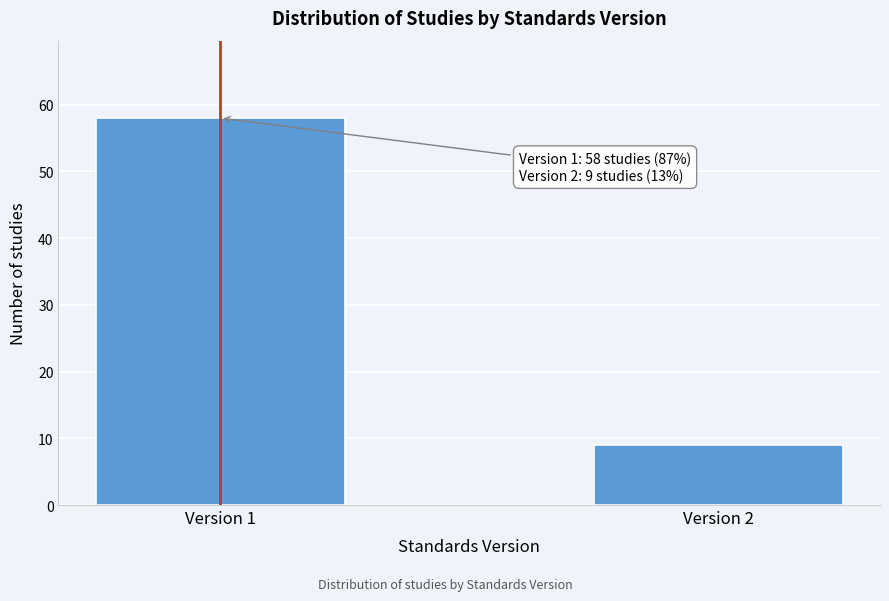

Reading left to right, list all the values displayed in this chart.

58	9